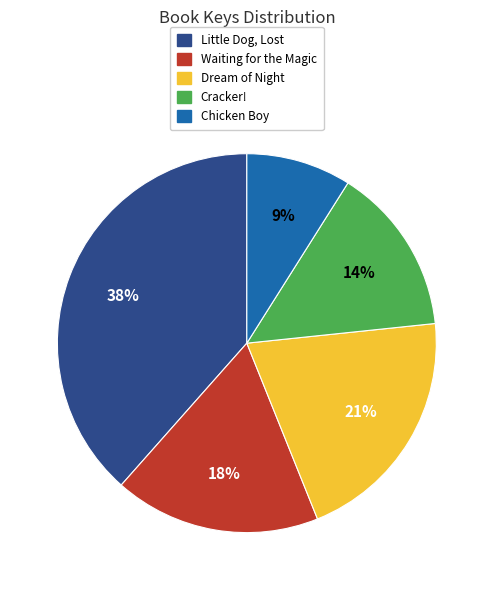

What is the smallest slice in the pie chart?

Chicken Boy